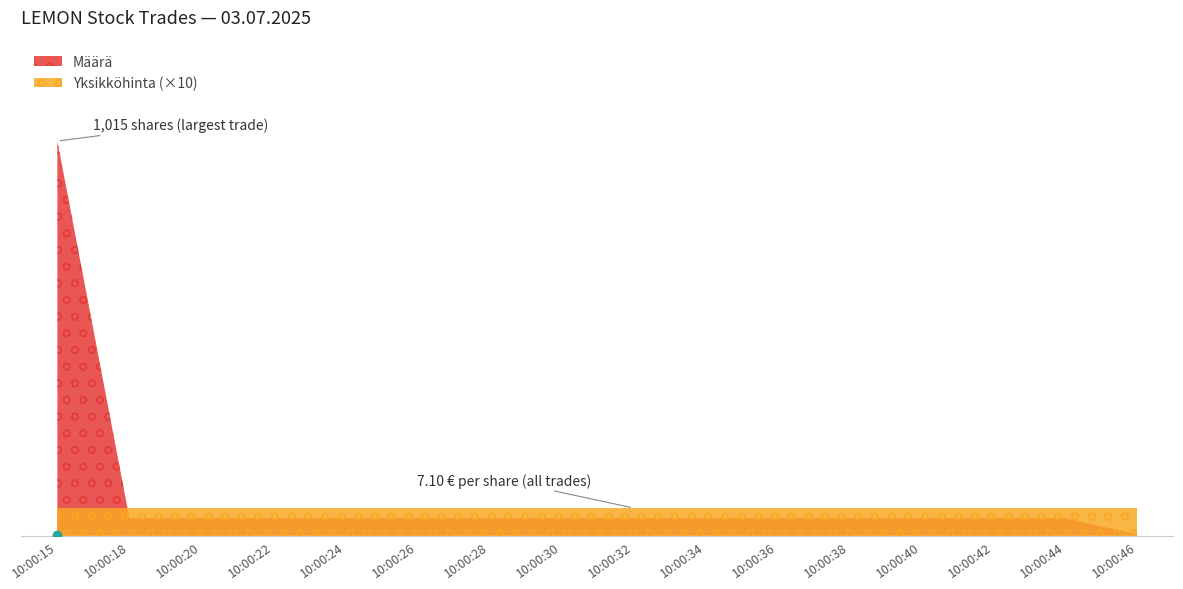

Reading left to right, what are all the values shown in this chart?

Määrä: 10:00:15=1015.0	10:00:18=45.0	10:00:20=45.0	10:00:22=45.0	10:00:24=45.0	10:00:26=45.0	10:00:28=45.0	10:00:30=45.0	10:00:32=45.0	10:00:34=45.0	10:00:36=45.0	10:00:38=45.0	10:00:40=45.0	10:00:42=45.0	10:00:44=45.0	10:00:46=3.0
Yksikköhinta: 10:00:15=7.1	10:00:18=7.1	10:00:20=7.1	10:00:22=7.1	10:00:24=7.1	10:00:26=7.1	10:00:28=7.1	10:00:30=7.1	10:00:32=7.1	10:00:34=7.1	10:00:36=7.1	10:00:38=7.1	10:00:40=7.1	10:00:42=7.1	10:00:44=7.1	10:00:46=7.1